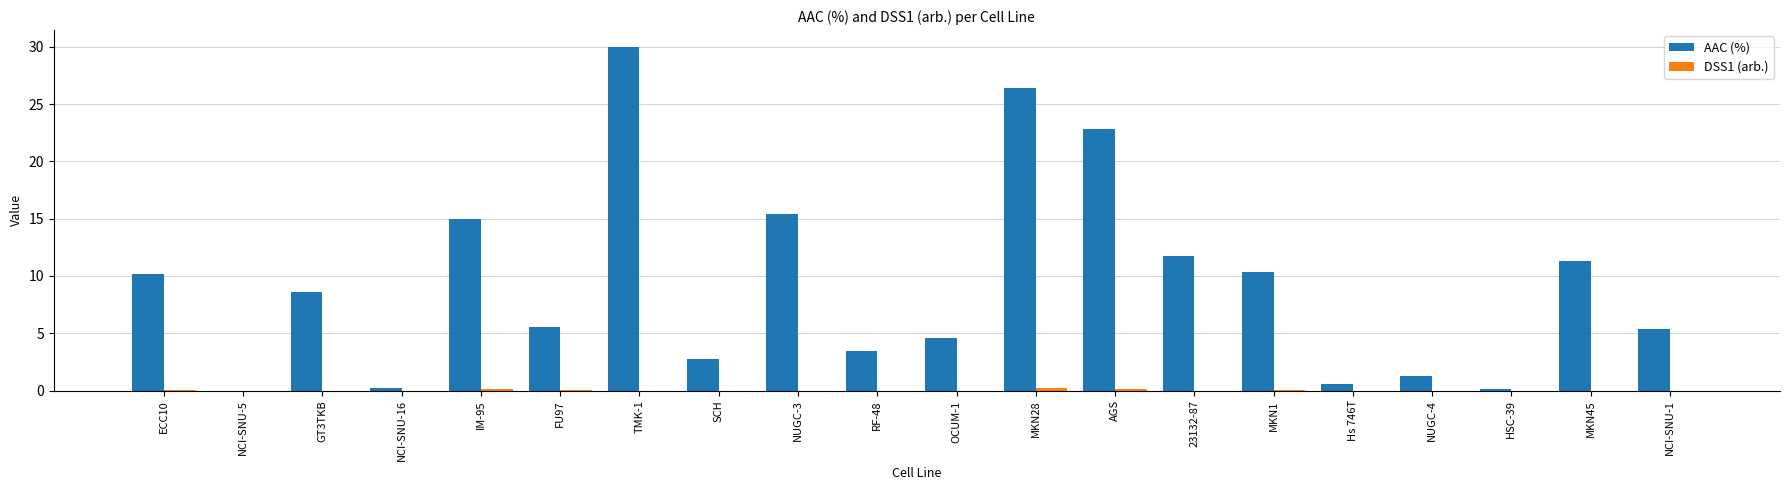

What is the highest value of the AAC (%) series?

30.0